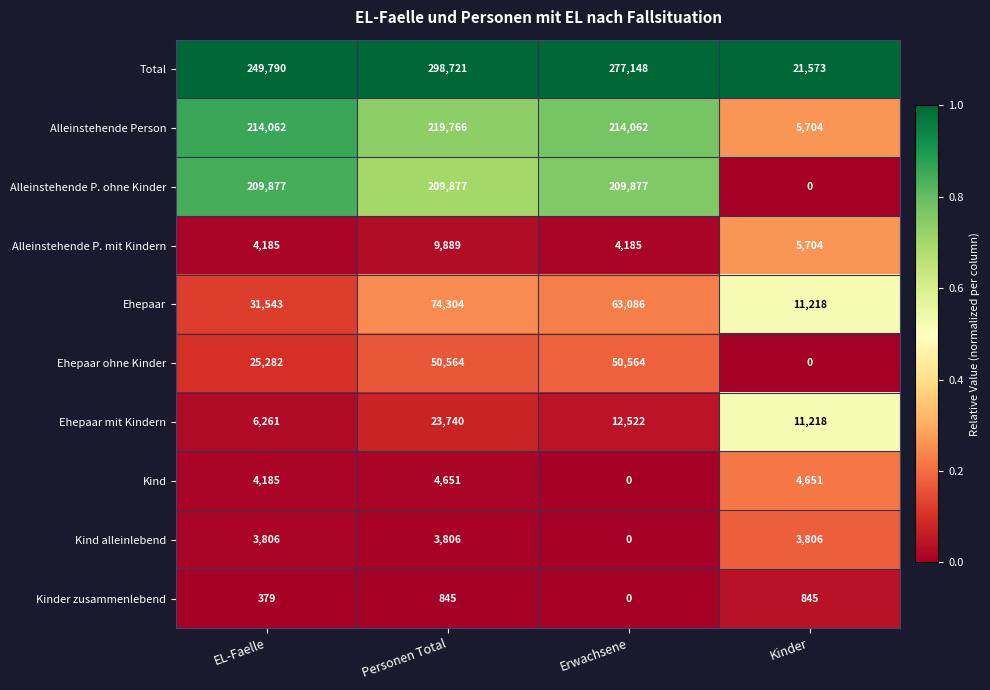

Which series has the largest range (max minus min)?

Total